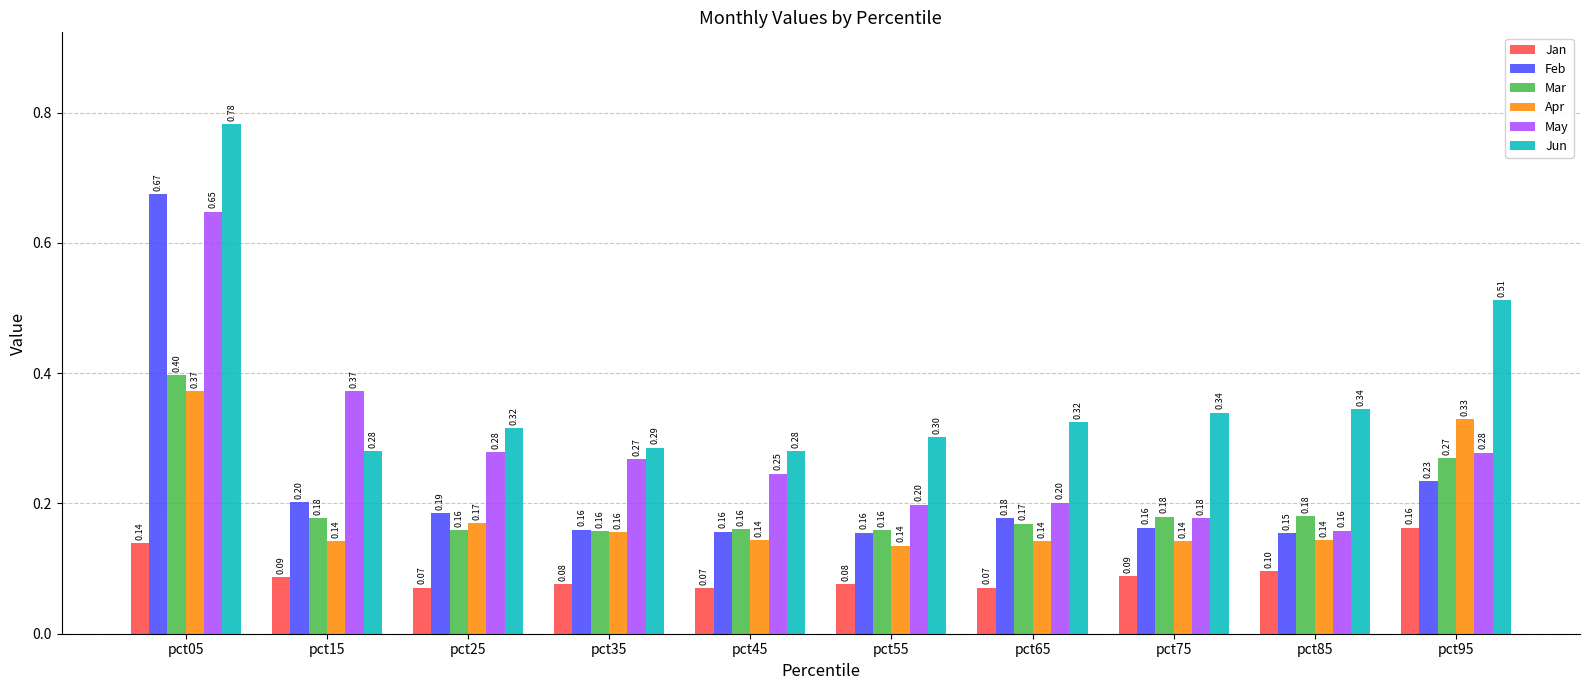

List the series in order of their peak value, lowest first.

Jan, Apr, Mar, May, Feb, Jun